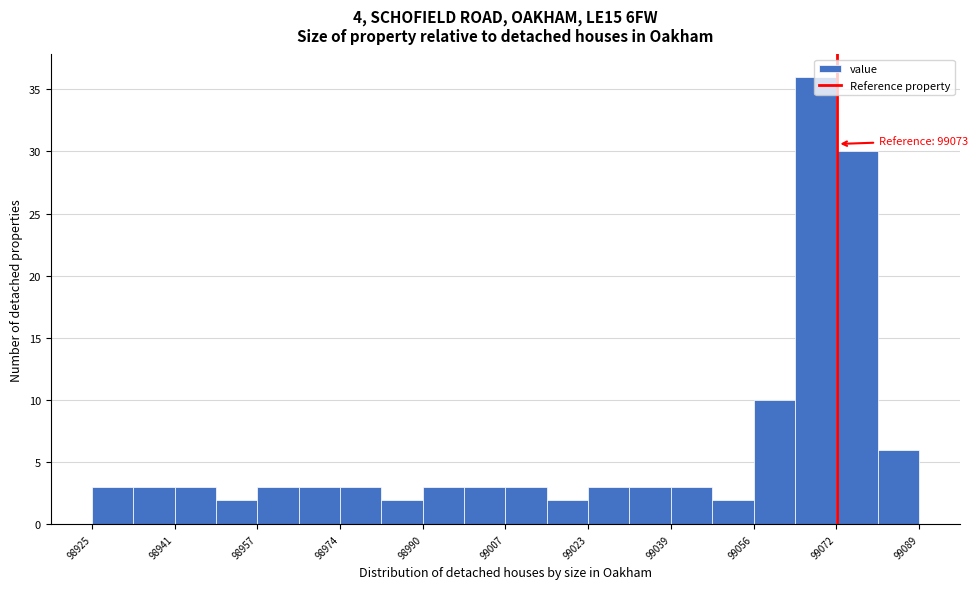

Which range on the x-axis has the tallest bar?

99064 to 99072